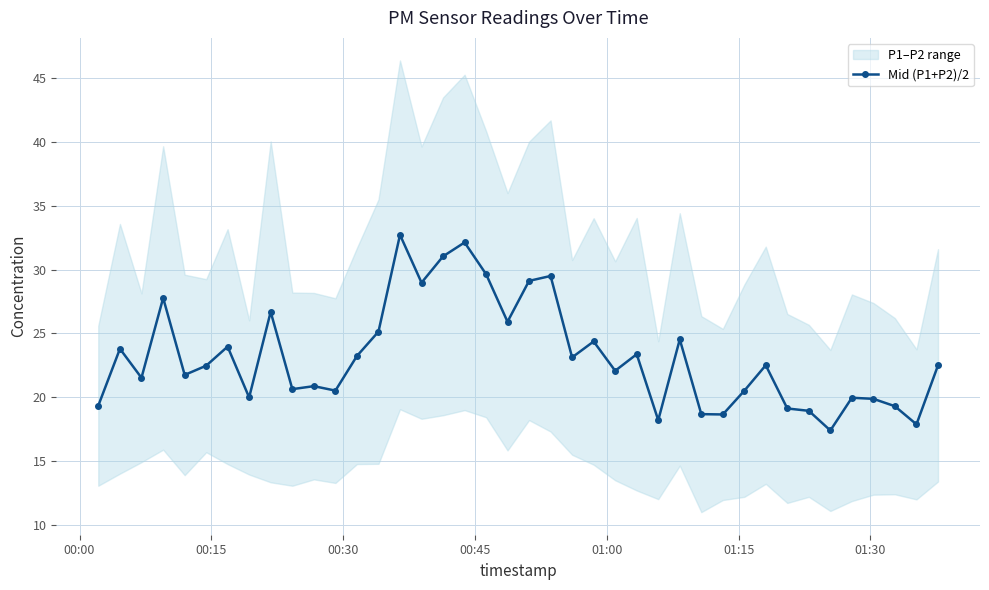

Does the chart have visible grid lines?

Yes